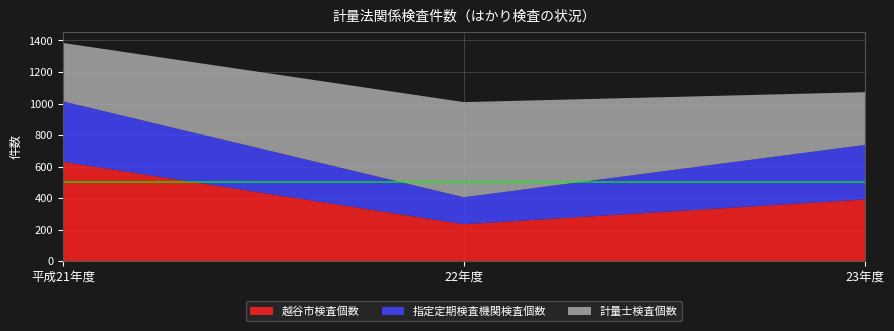

Reading left to right, what are all the values shown in this chart?

越谷市検査個数: 平成21年度=631	22年度=235	23年度=392
指定定期検査機関検査個数: 平成21年度=383	22年度=171	23年度=346
計量士検査個数: 平成21年度=370	22年度=603	23年度=334